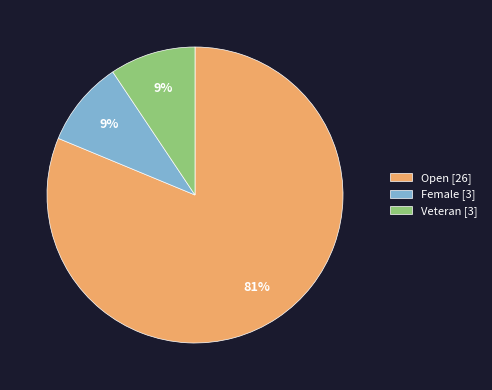

To the nearest percent, what is the average slice percentage?

33%